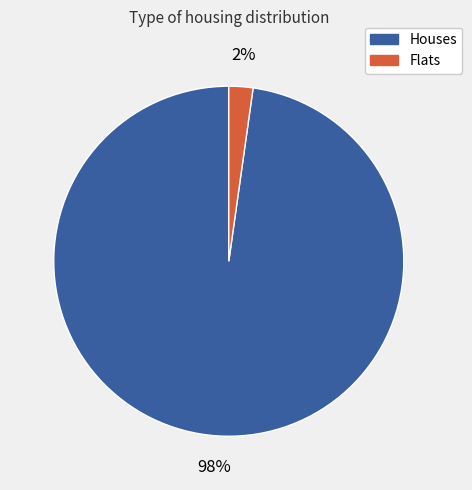

Is there any slice that represents more than half of the pie?

Yes